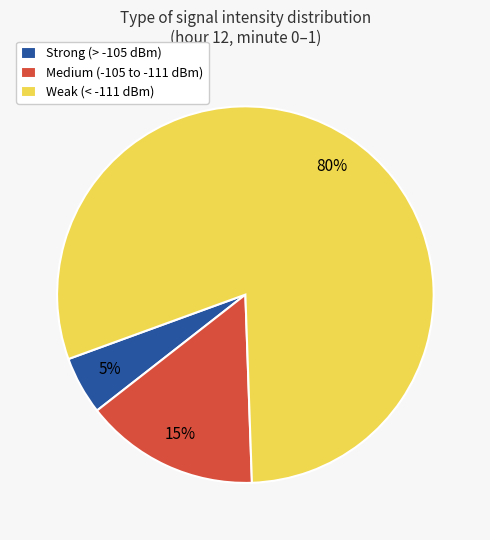

True or false: Weak (< -111 dBm) accounts for 91% of the total.

False